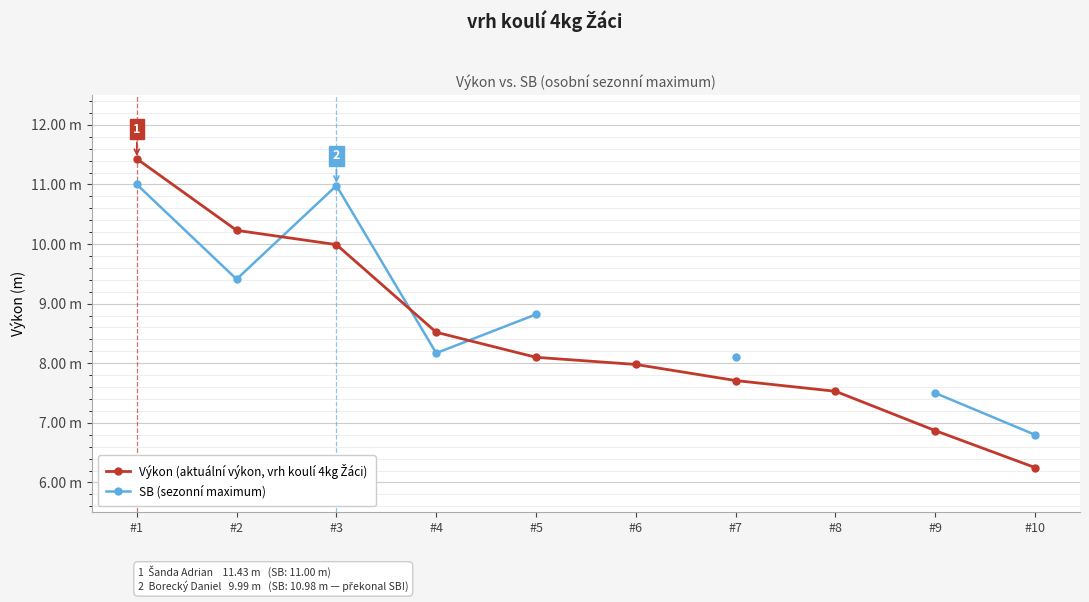

Between #10 and #9, which is larger?

#9